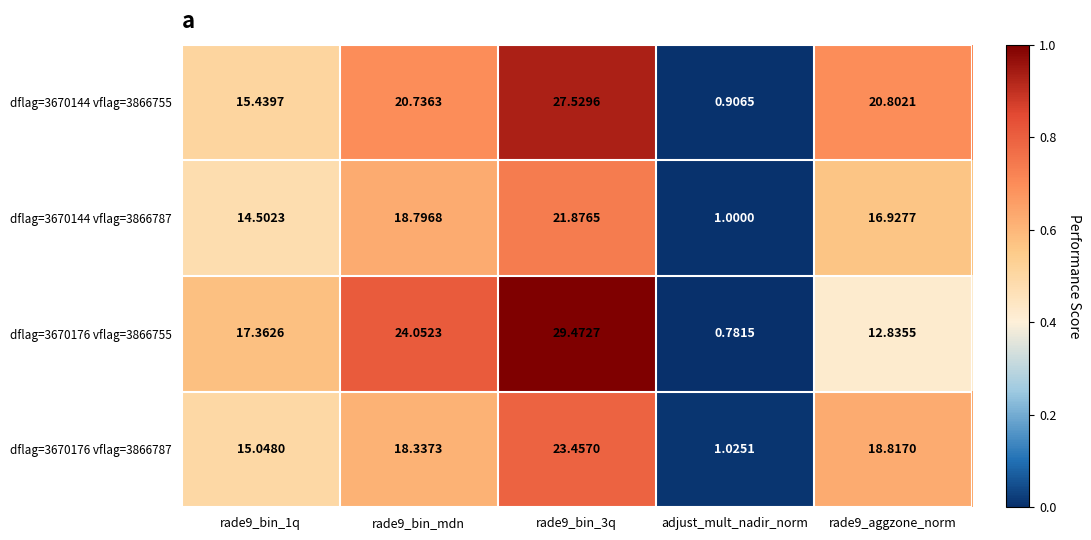

Which category has the lowest value across all series?

adjust_mult_nadir_norm